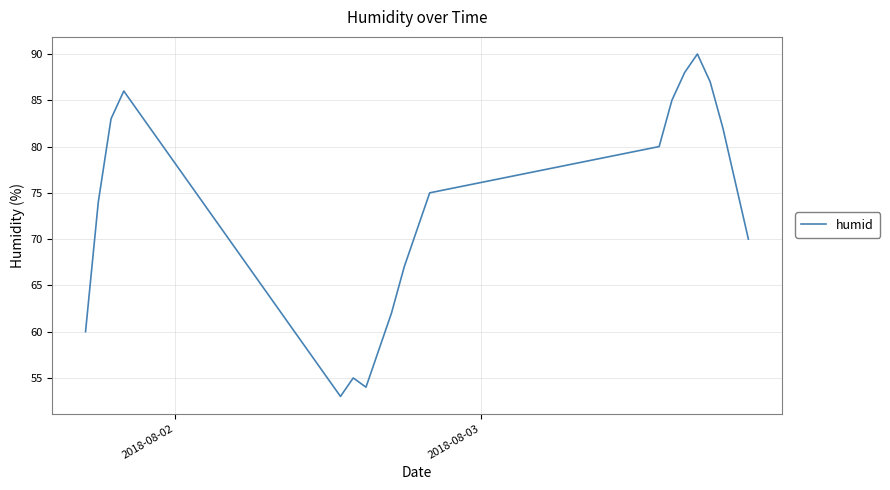

What is the greatest value displayed?

90